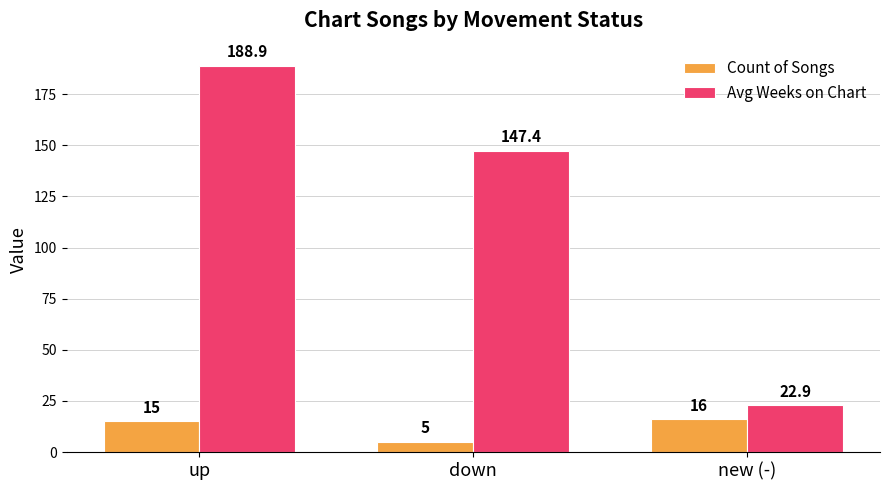

How many categories are shown in the chart?

3